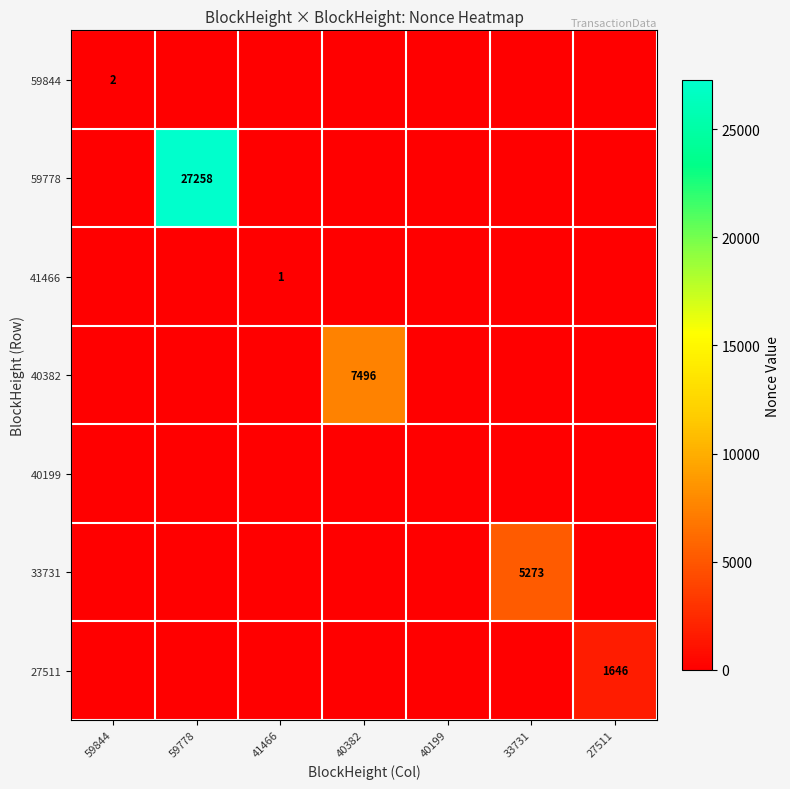

At 33731, list the series in order from largest to smallest.

33731, 59844, 59778, 41466, 40382, 40199, 27511